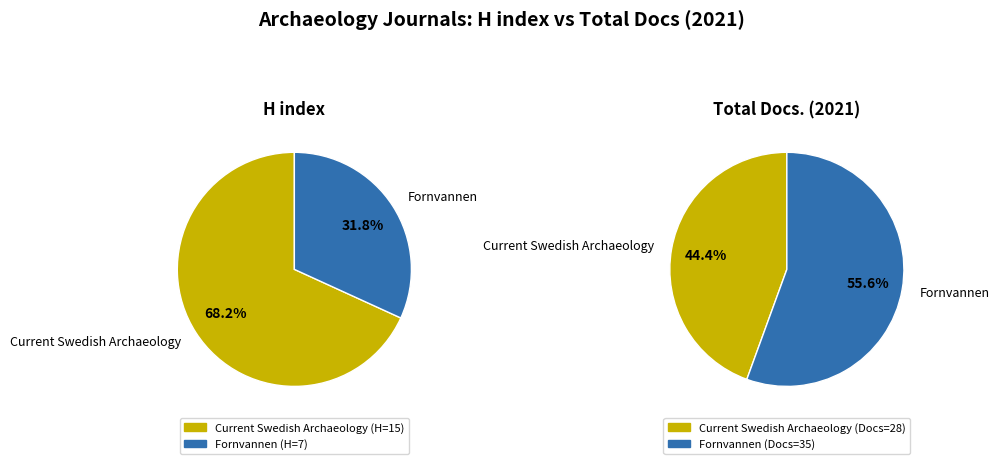

How many segments does this pie chart have?

2